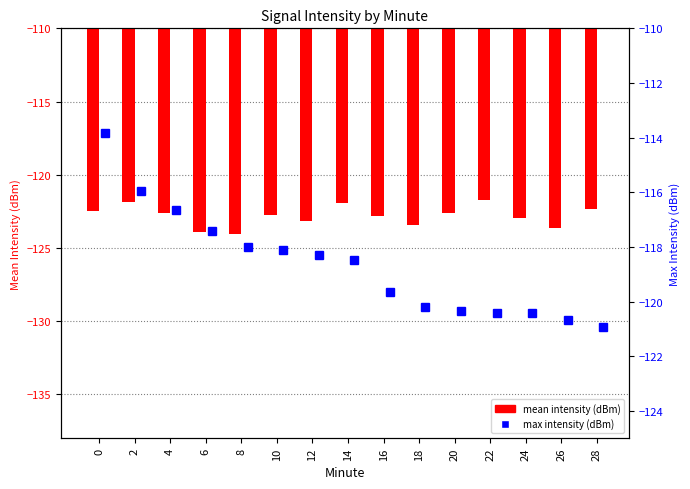

Between 16 and 18, which series saw the biggest shift?

mean intensity (dBm)